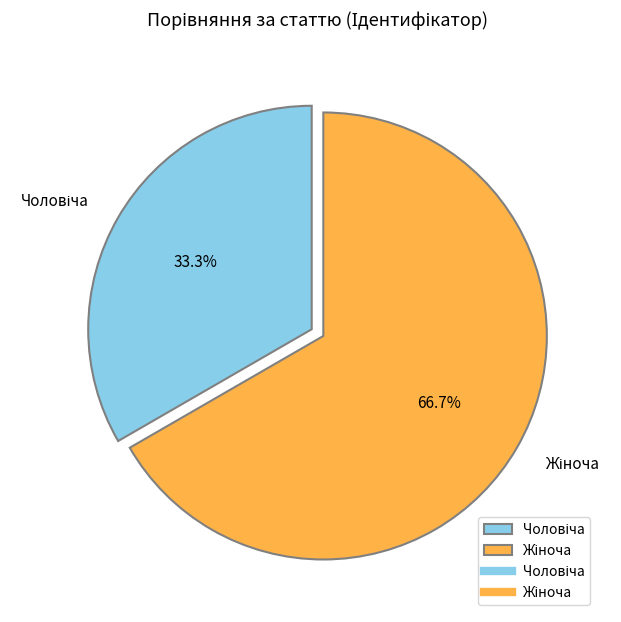

Is there a majority slice in this chart?

Yes